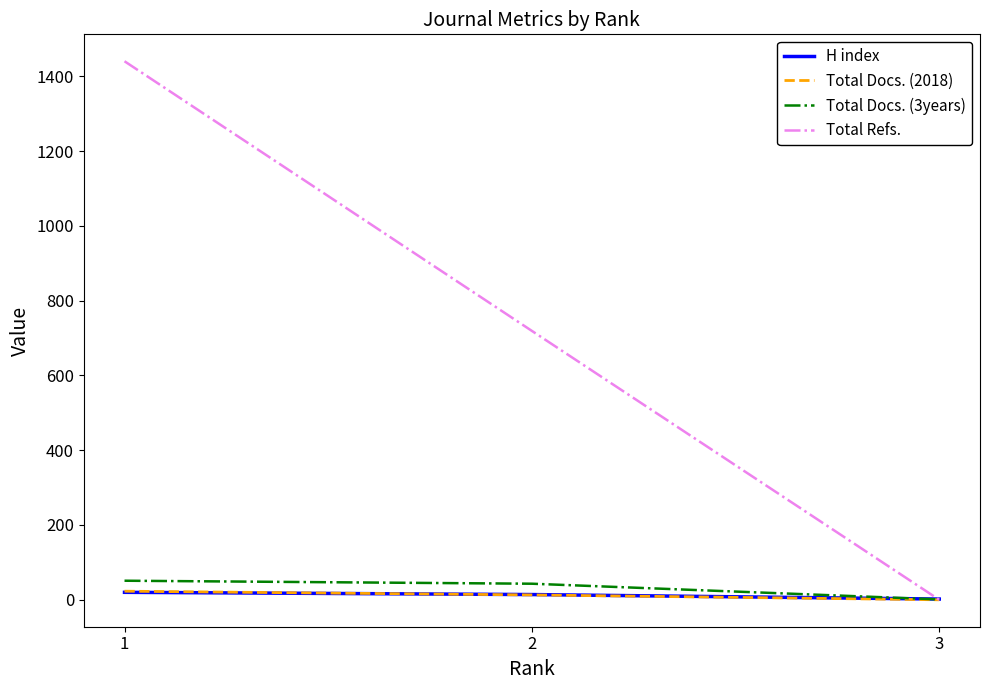

Is the value of Total Docs. (3years) at 3 greater than the value of H index at 1?

No